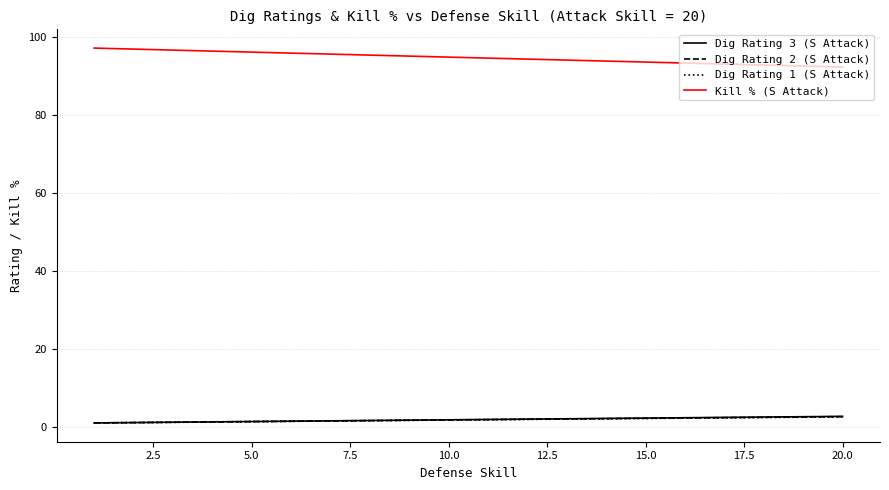

What is the difference between the maximum and minimum values in the Dig Rating 2 (S Attack) series?

1.6